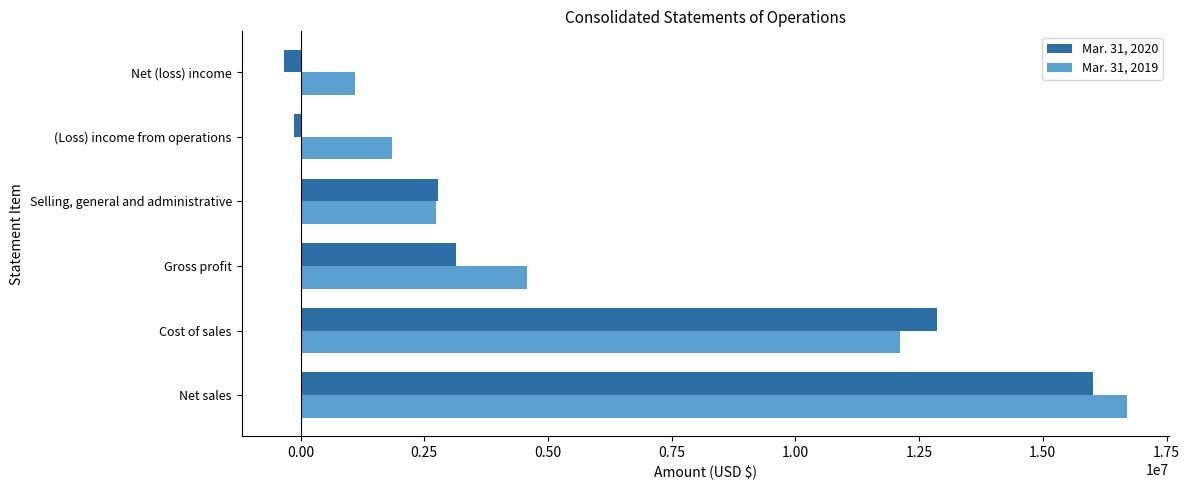

How many data points does each series have?

6